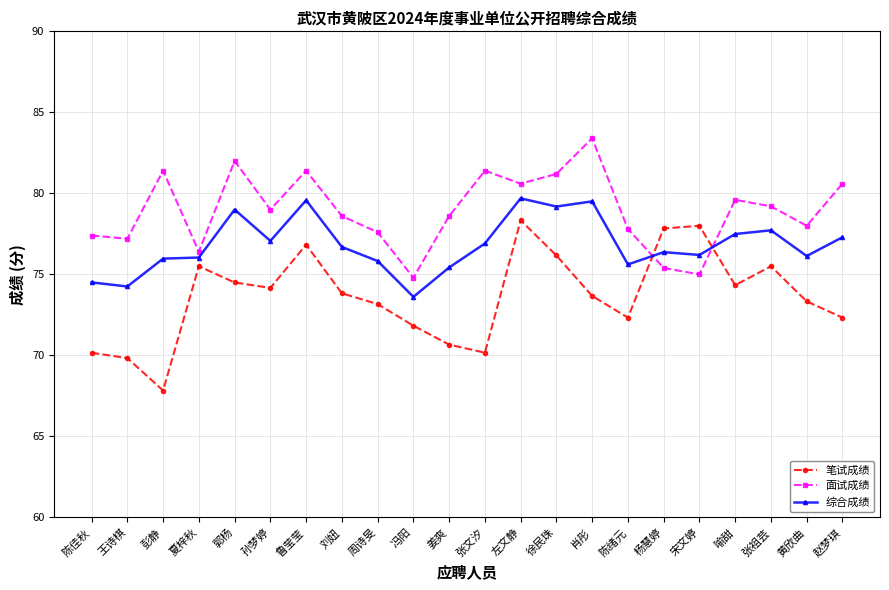

What is the spread (max minus min) of values at 张文汐?

11.2